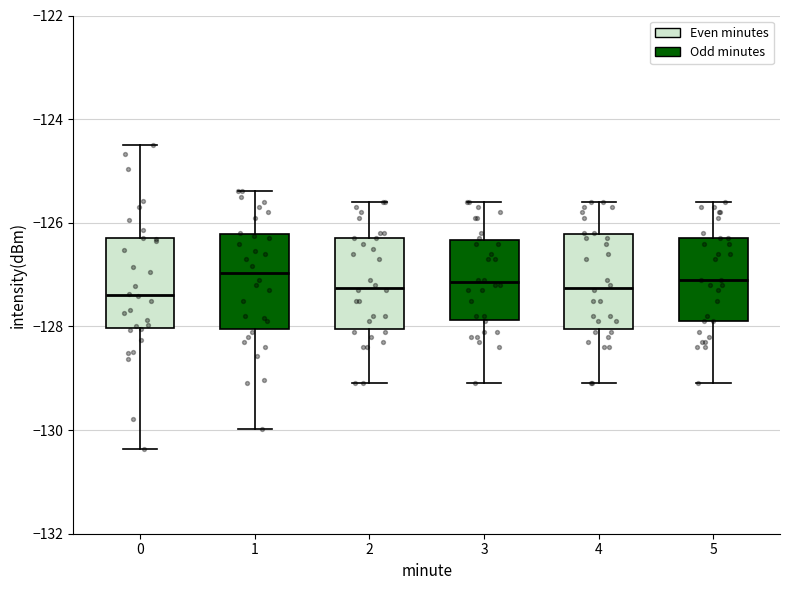

Reading left to right, read every box against the y-axis: the position of its median line, the range the box covers, and the ends of its whiskers. The values are not printed on the chart, so give them approximately, as read against the axis.

0: median -127.4, box -128.0 to -126.2, whiskers -130.4 to -124.4
1: median -127.0, box -128.0 to -126.2, whiskers -130.0 to -125.4
2: median -127.2, box -128.0 to -126.2, whiskers -129.0 to -125.6
3: median -127.2, box -127.8 to -126.4, whiskers -129.0 to -125.6
4: median -127.2, box -128.0 to -126.2, whiskers -129.0 to -125.6
5: median -127.0, box -127.8 to -126.2, whiskers -129.0 to -125.6